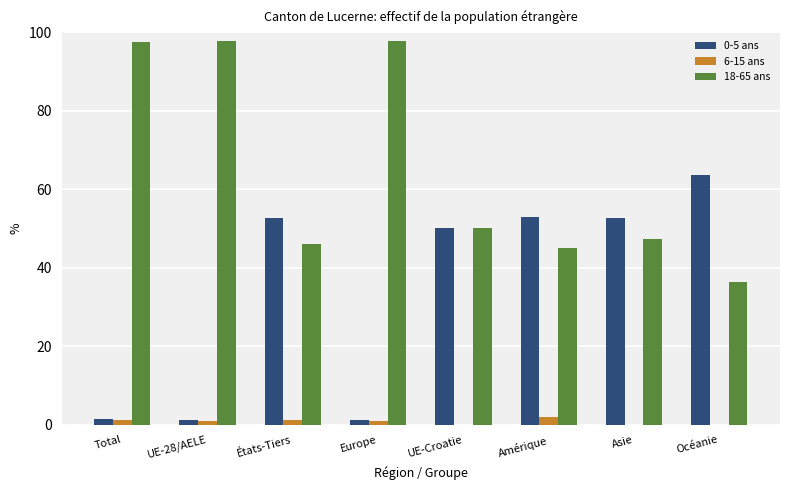

What is the sum of all 6-15 ans values?

6.5